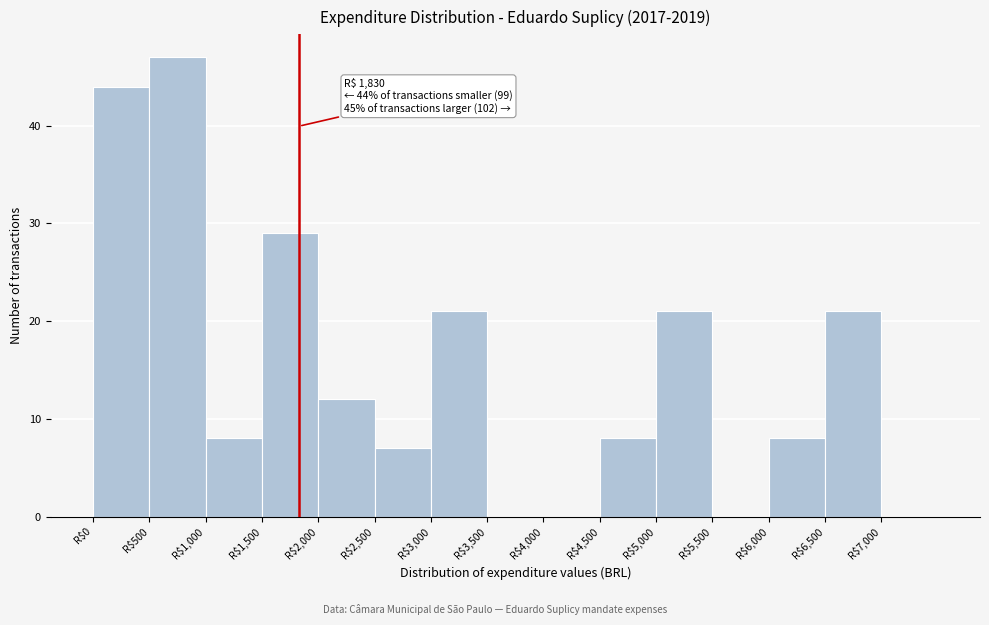

Which range on the x-axis has the tallest bar?

500 to 1000